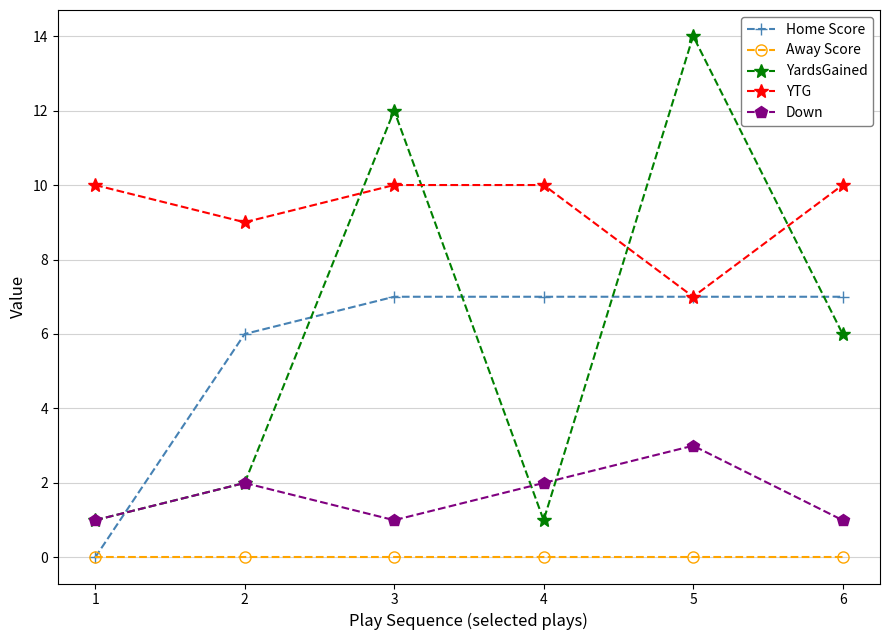

Where is the first local minimum for YardsGained?

4